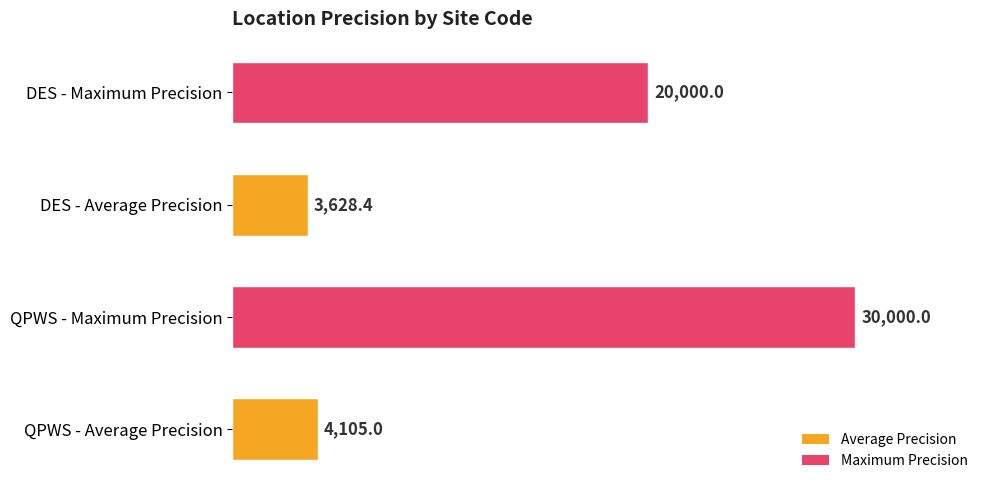

What is the difference between the values at QPWS - Average Precision and DES - Average Precision?

476.6